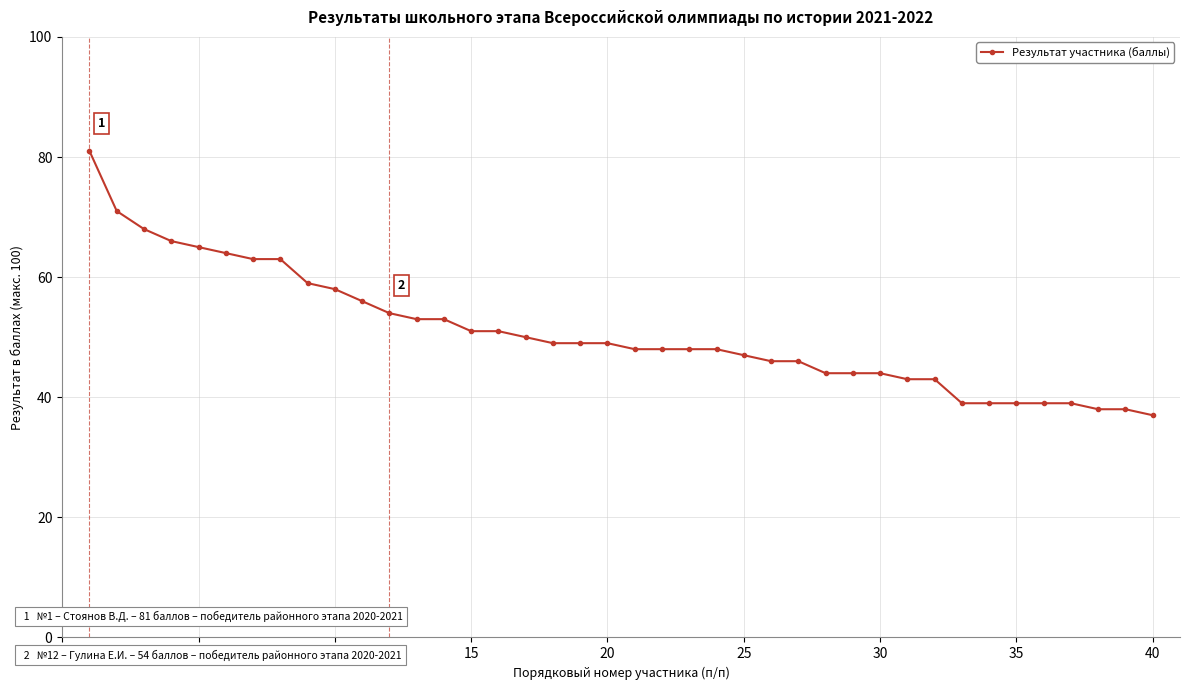

Reading right to left, transcribe all the data shown in this chart.

37	38	38	39	39	39	39	39	43	43	44	44	44	46	46	47	48	48	48	48	49	49	49	50	51	51	53	53	54	56	58	59	63	63	64	65	66	68	71	81